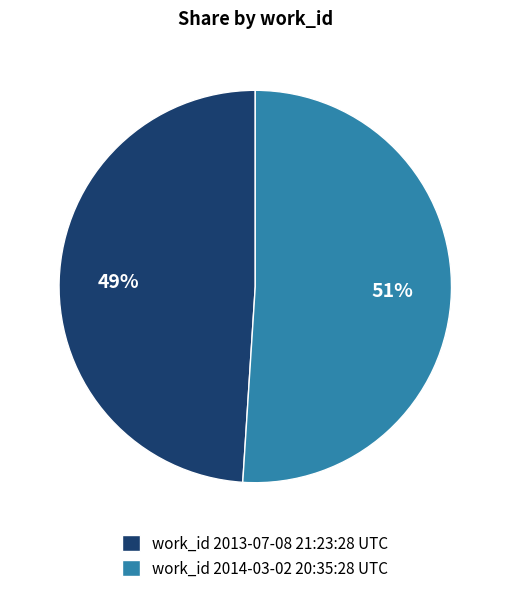

What percentage is the work_id 2014-03-02 20:35:28 UTC slice, to the nearest percent?

51%